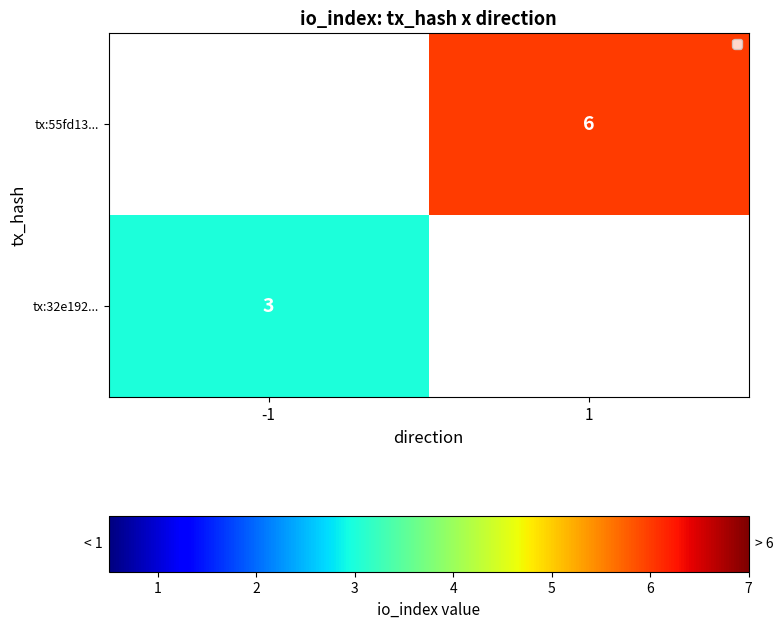

List the labels in order of tx:55fd13... value, largest first.

1, -1